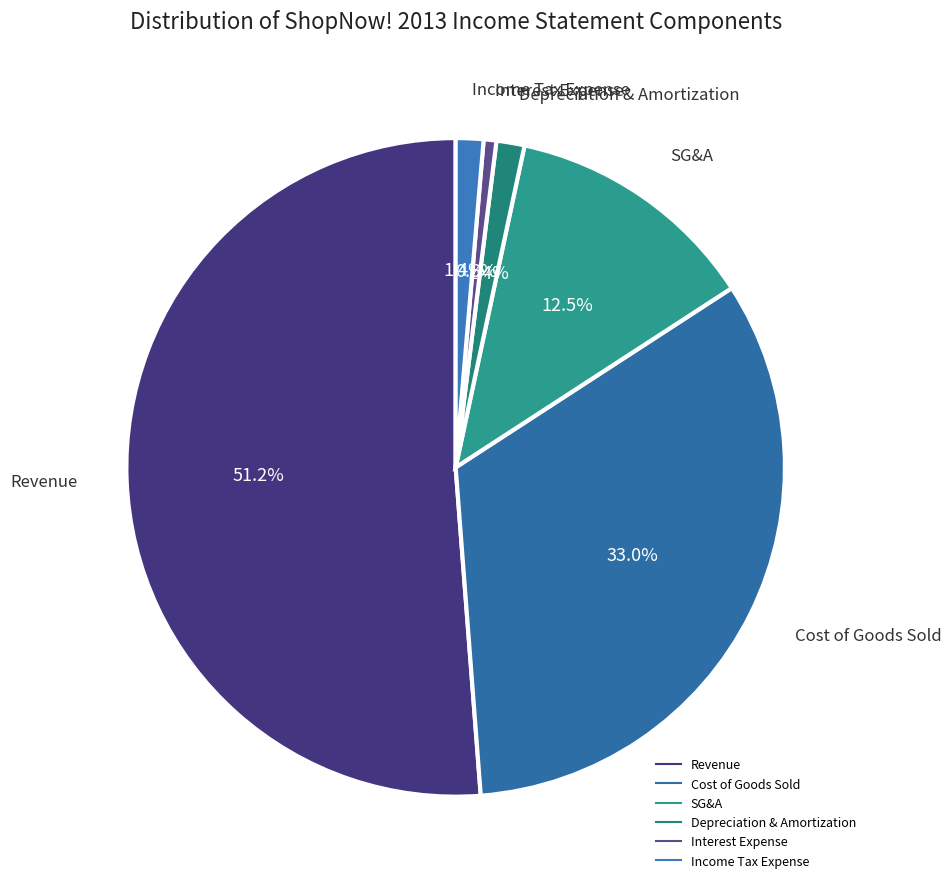

Count the number of slices in the pie.

6